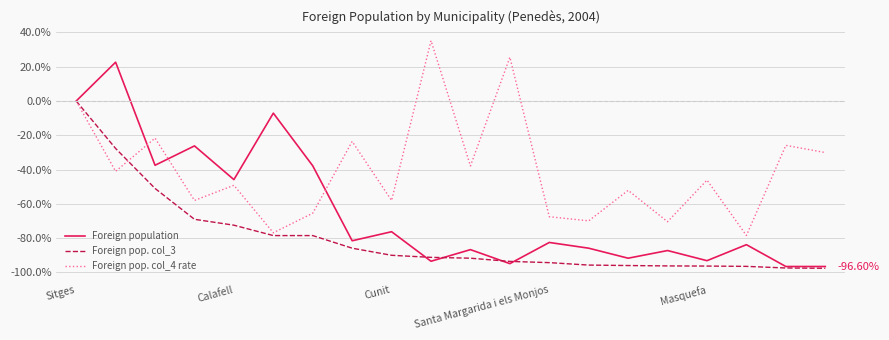

Which series has the largest range (max minus min)?

Foreign population